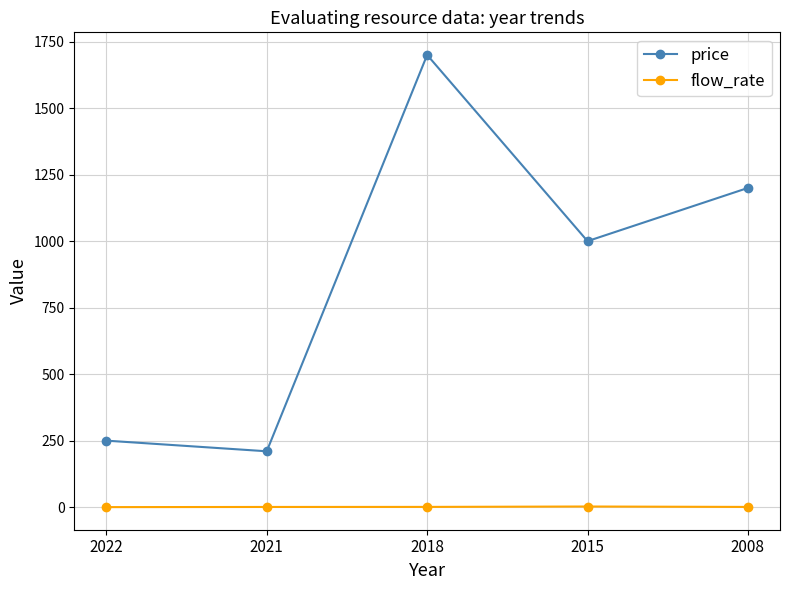

The flow_rate series shows 2.4 at 2015. True or false?

True